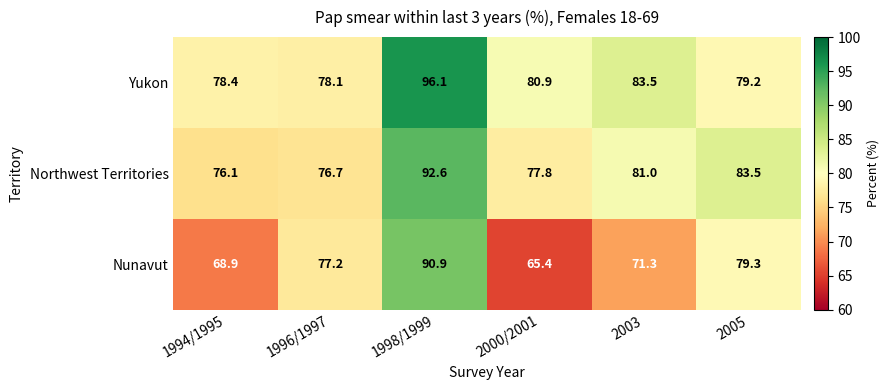

Which series has the largest total across all categories?

Yukon